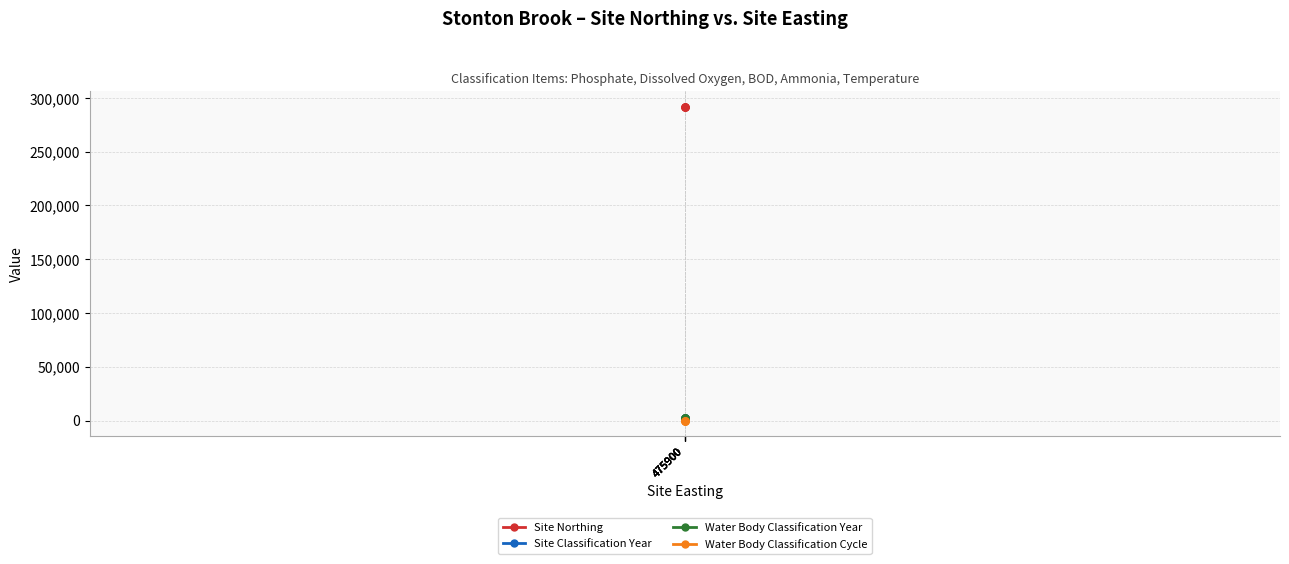

Count the number of data series in this chart.

4